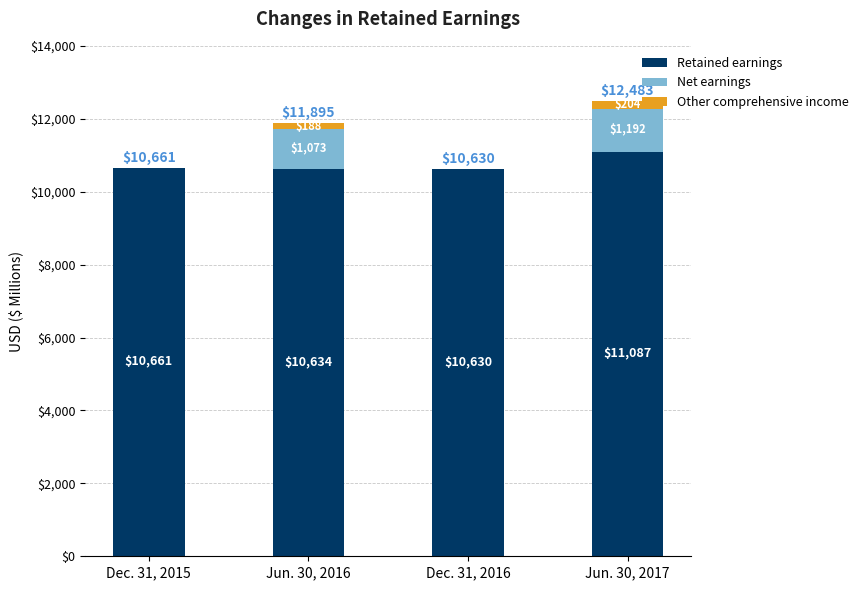

What is the sum of all Retained earnings values?

43012